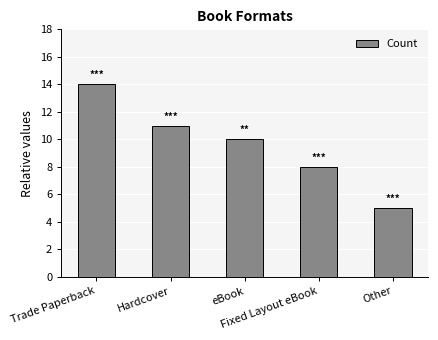

The value at eBook is 10. True or false?

True